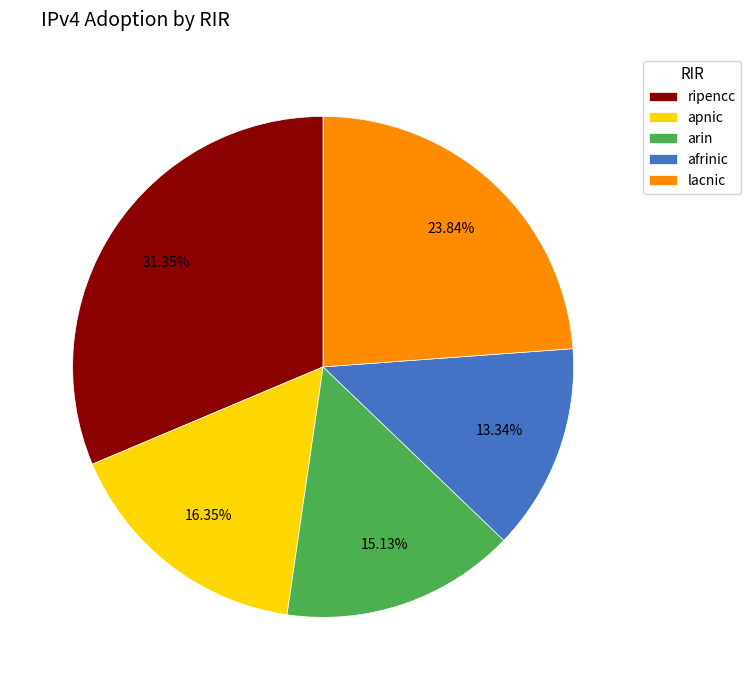

To the nearest percent, what portion does afrinic represent?

13%